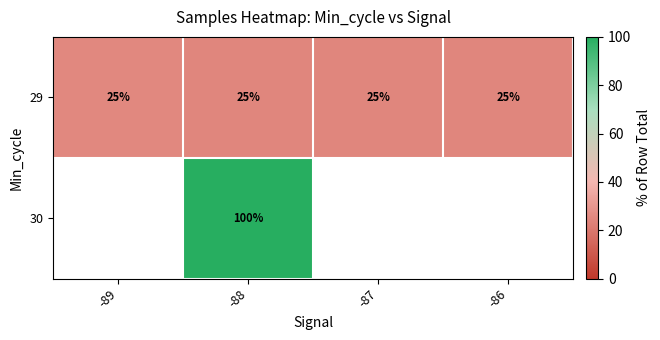

Which series has the largest total across all categories?

row_0